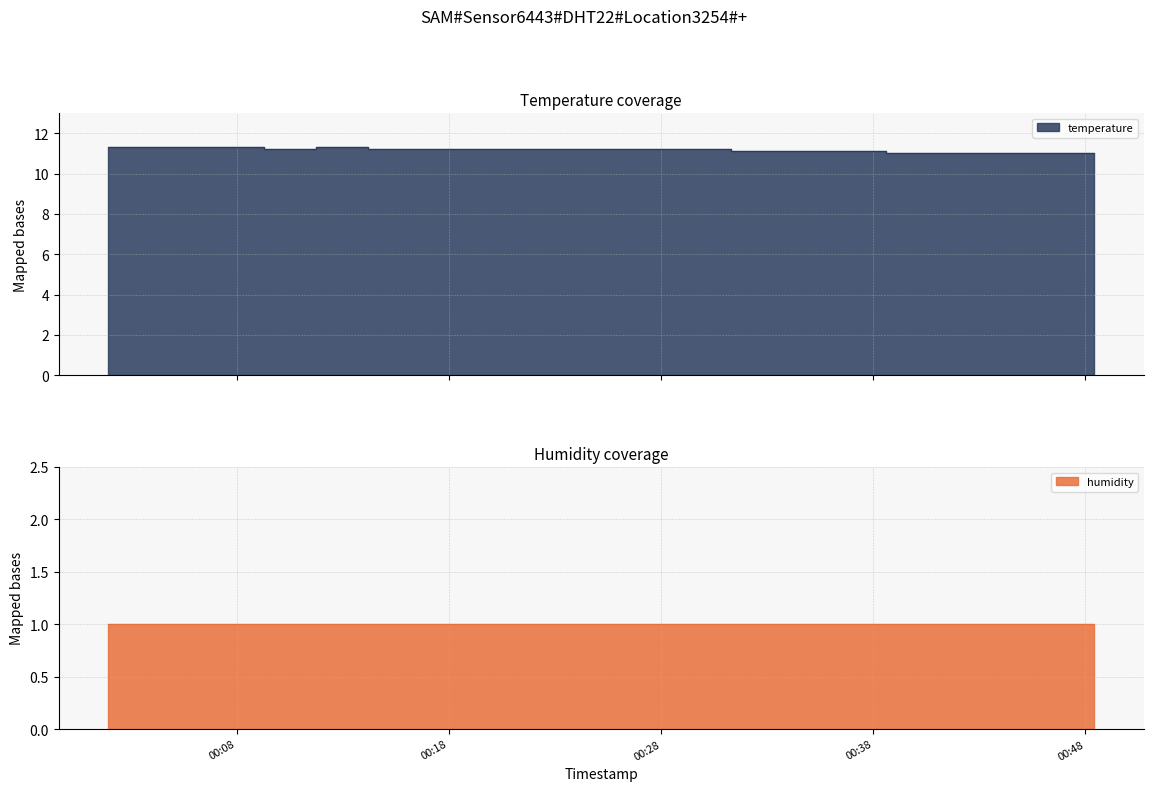

Which label corresponds to the largest value in the chart?

2023-05-19T00:01:56